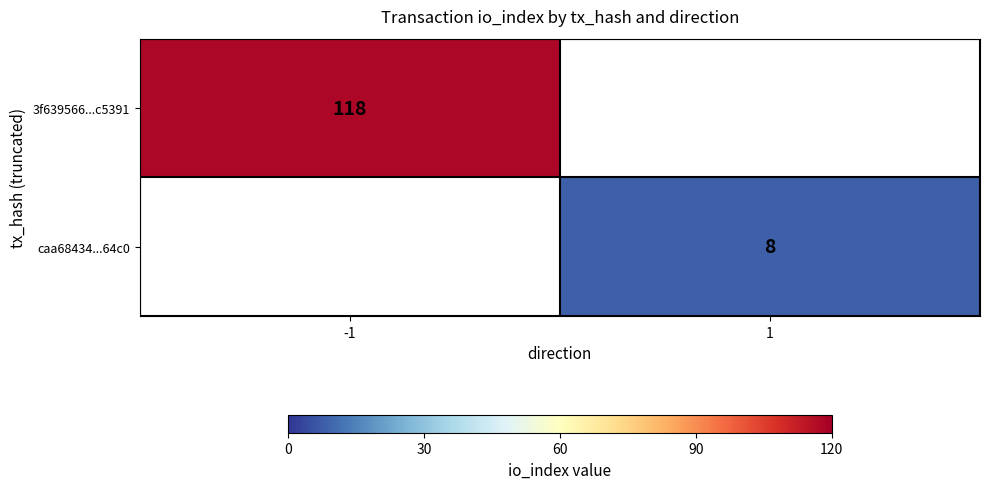

The caa68434...64c0 series shows 8 at 1. True or false?

True